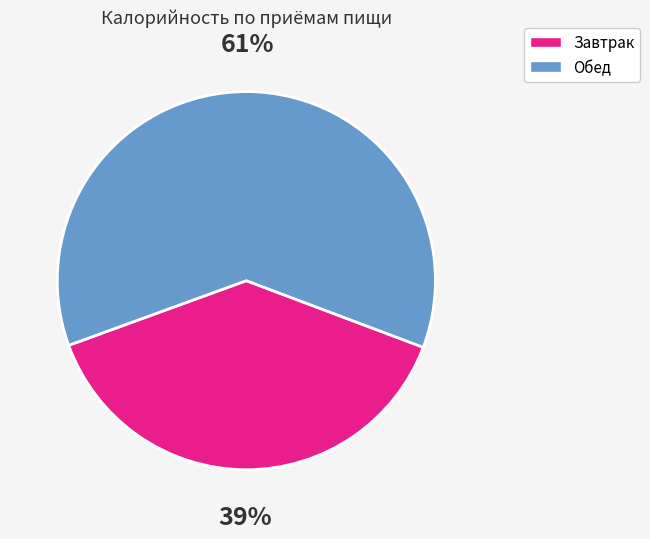

Is there any slice that represents more than half of the pie?

Yes